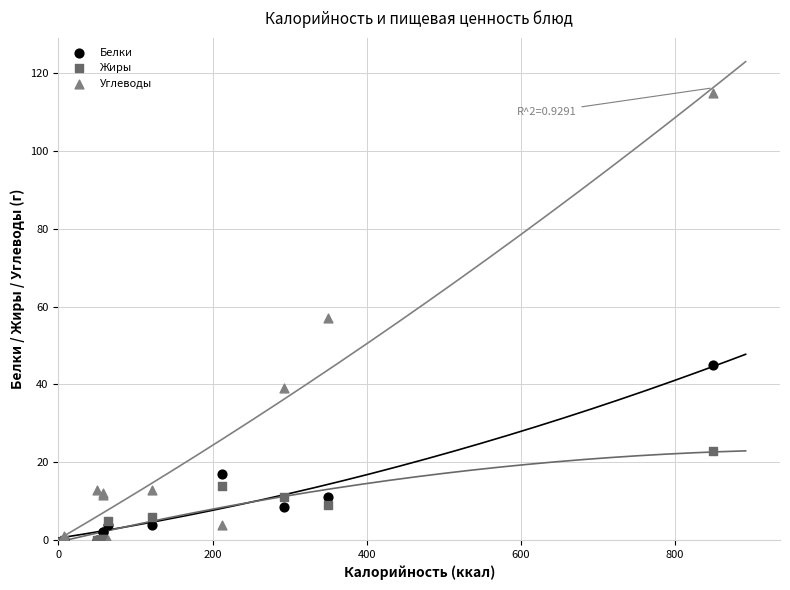

Which series contains the highest Y value?

Углеводы